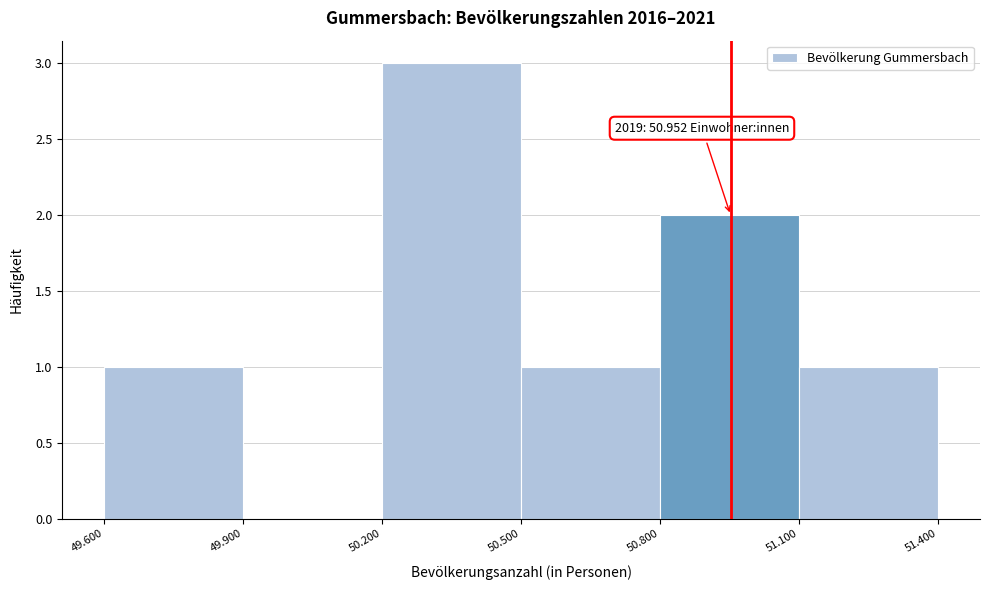

Reading left to right, transcribe all the data shown in this chart.

49.600=1	49.900=0	50.200=3	50.500=1	50.800=2	51.100=1